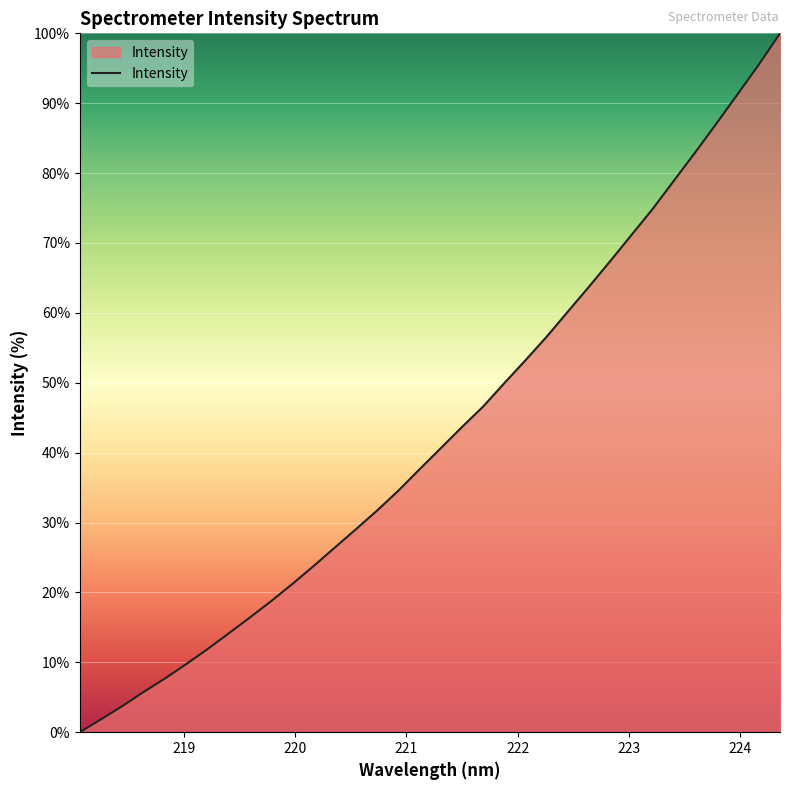

What is the maximum value shown in the chart?

100.0